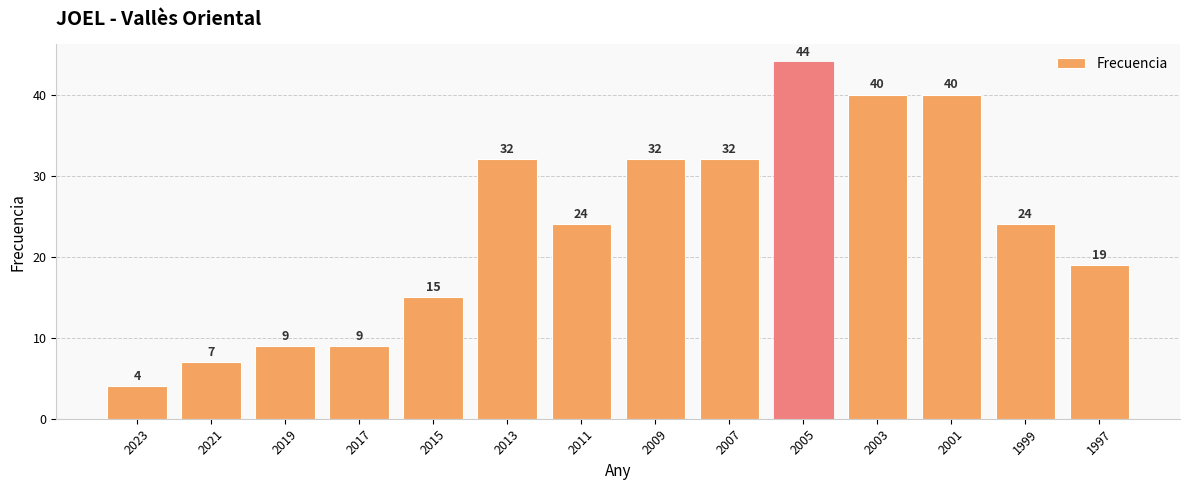

What is the average value?

24